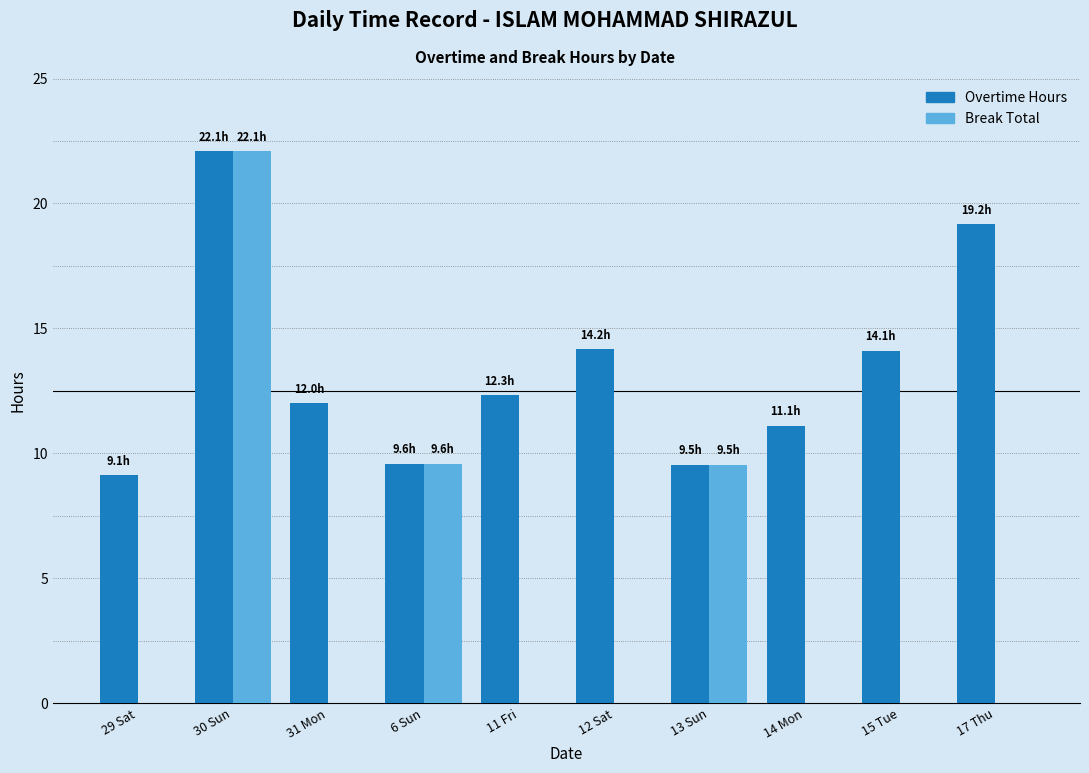

What is the total value across all series at 31 Mon?

12.0